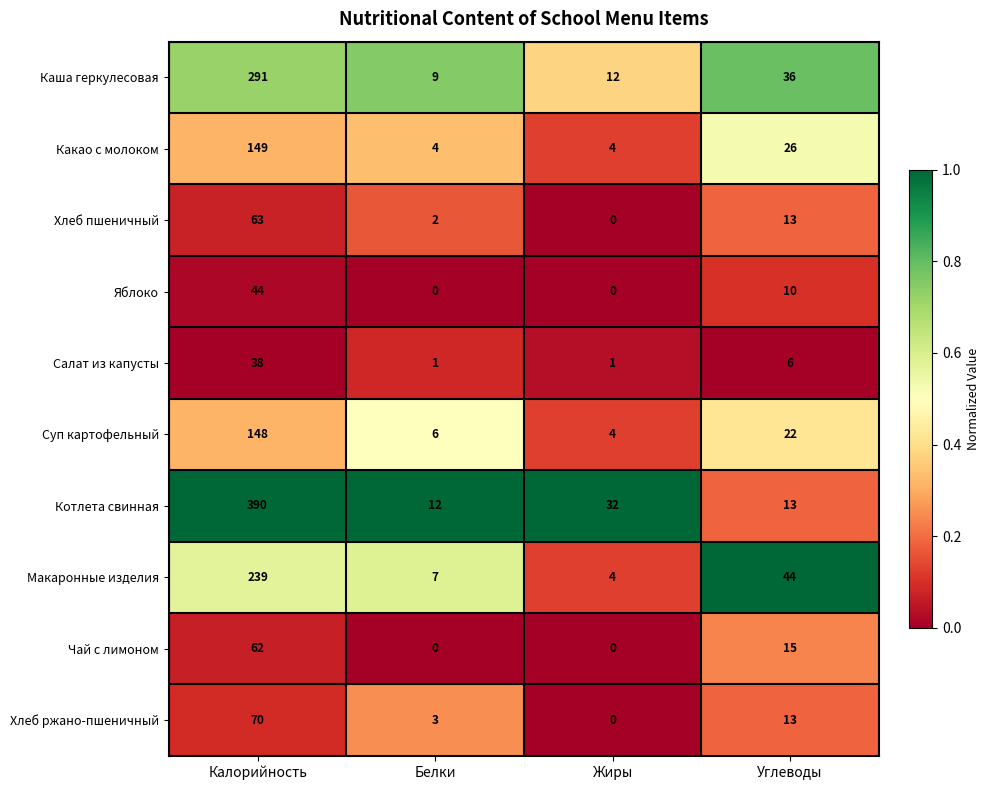

What is the spread (max minus min) of values at Белки?

12